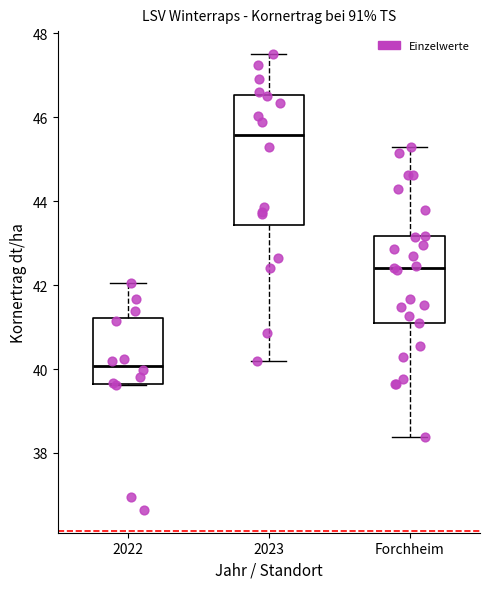

Where does the median line of the box for 2022 sit on the y-axis? The values are not printed on the chart, so give them approximately, as read against the axis.

40.0